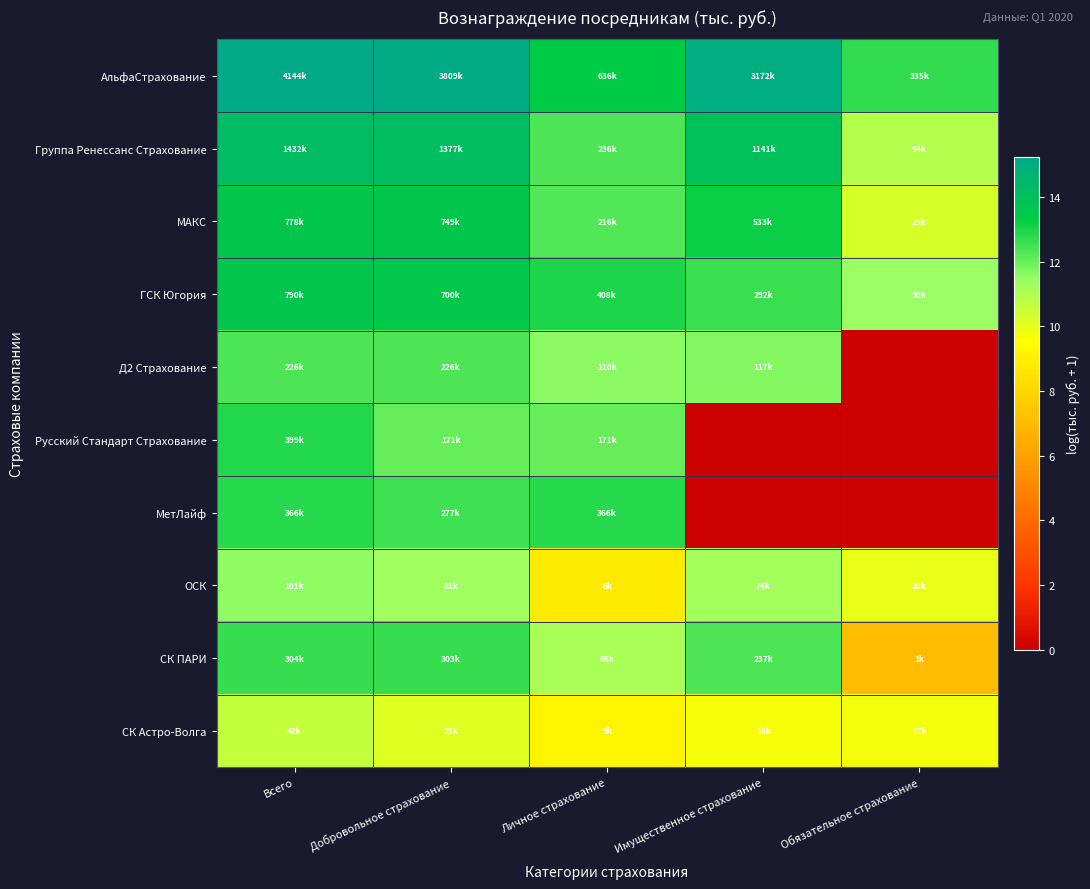

List the series in order of their peak value, lowest first.

СК Астро-Волга, ОСК, Д2 Страхование, СК ПАРИ, МетЛайф, Русский Стандарт Страхование, МАКС, ГСК Югория, Группа Ренессанс Страхование, АльфаСтрахование